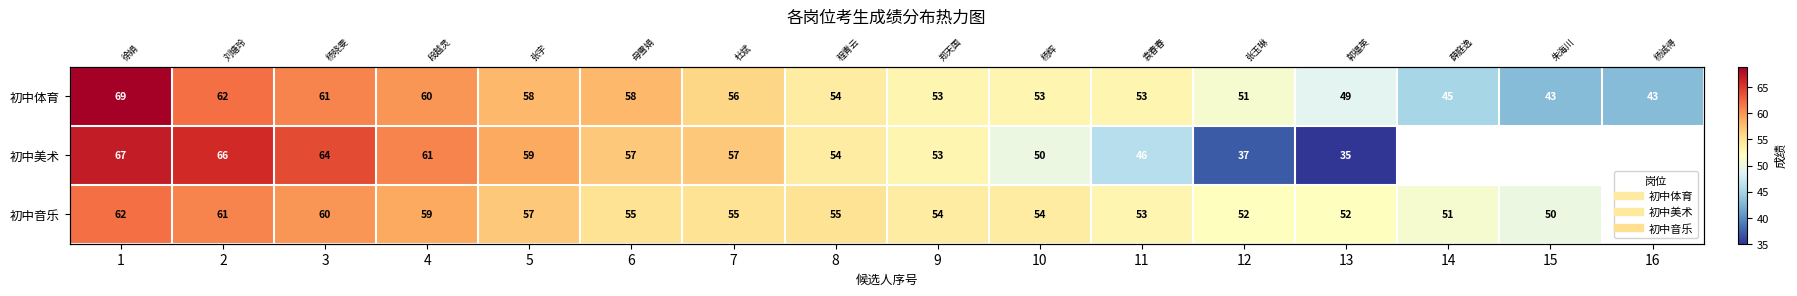

How many data points in 初中美术 are above 54?

7